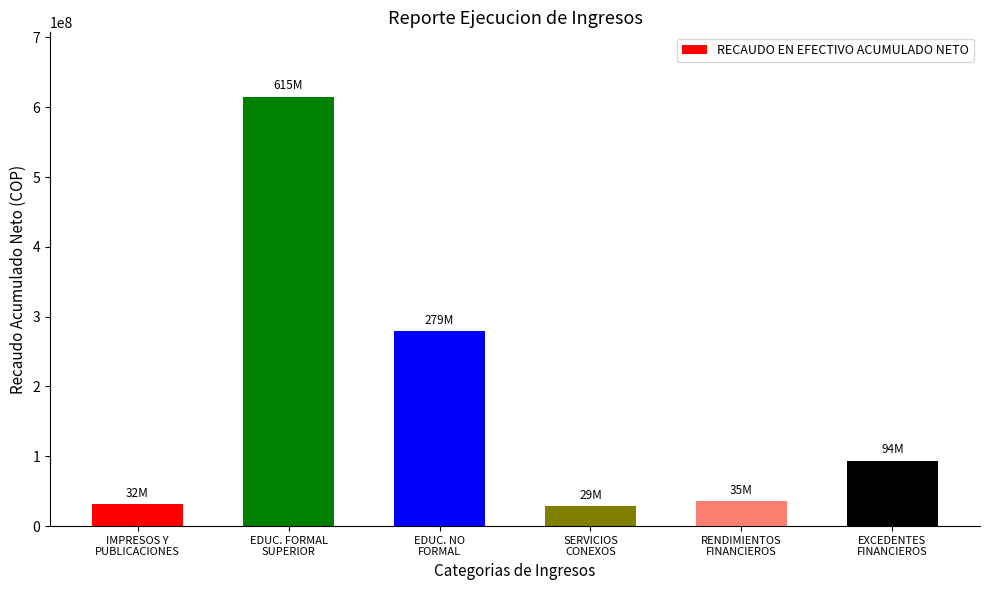

Where is the data nearest to the value 321950581?

EDUC. NO
FORMAL